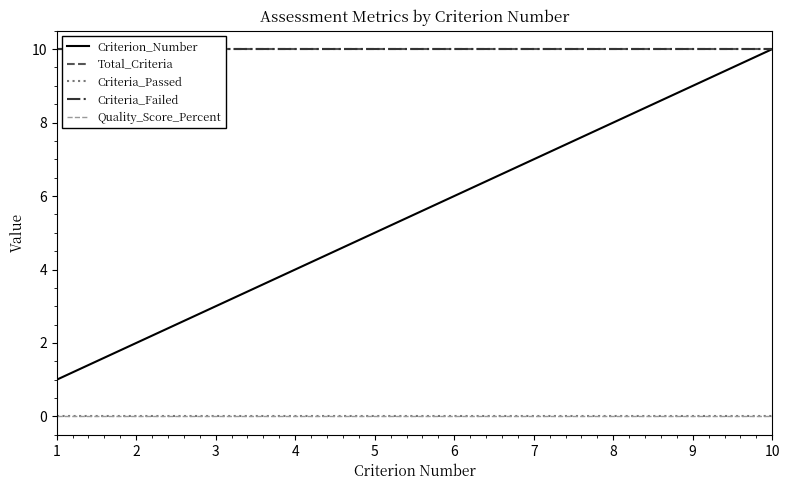

Reading right to left, what are all the values shown in this chart?

Criterion_Number: 10=10	9=9	8=8	7=7	6=6	5=5	4=4	3=3	2=2	1=1
Total_Criteria: 10=10	9=10	8=10	7=10	6=10	5=10	4=10	3=10	2=10	1=10
Criteria_Passed: 10=0	9=0	8=0	7=0	6=0	5=0	4=0	3=0	2=0	1=0
Criteria_Failed: 10=10	9=10	8=10	7=10	6=10	5=10	4=10	3=10	2=10	1=10
Quality_Score_Percent: 10=0	9=0	8=0	7=0	6=0	5=0	4=0	3=0	2=0	1=0